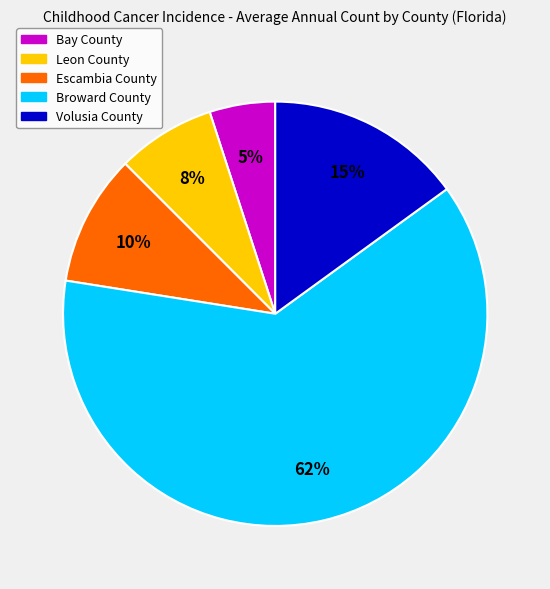

To the nearest percent, what percentage of the pie is Bay County?

5%